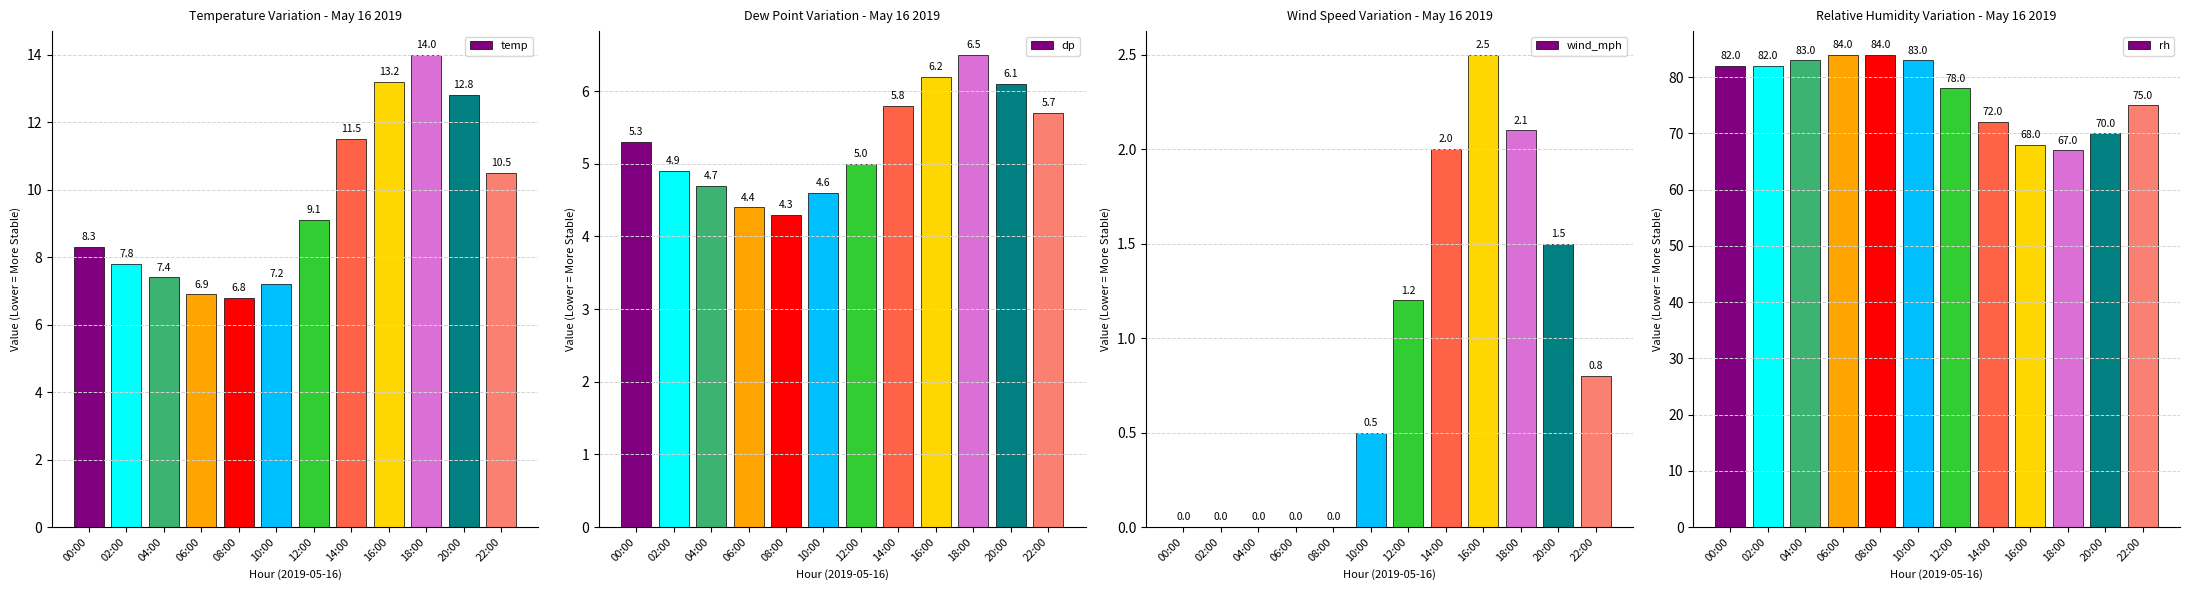

How many groups of bars are there?

12